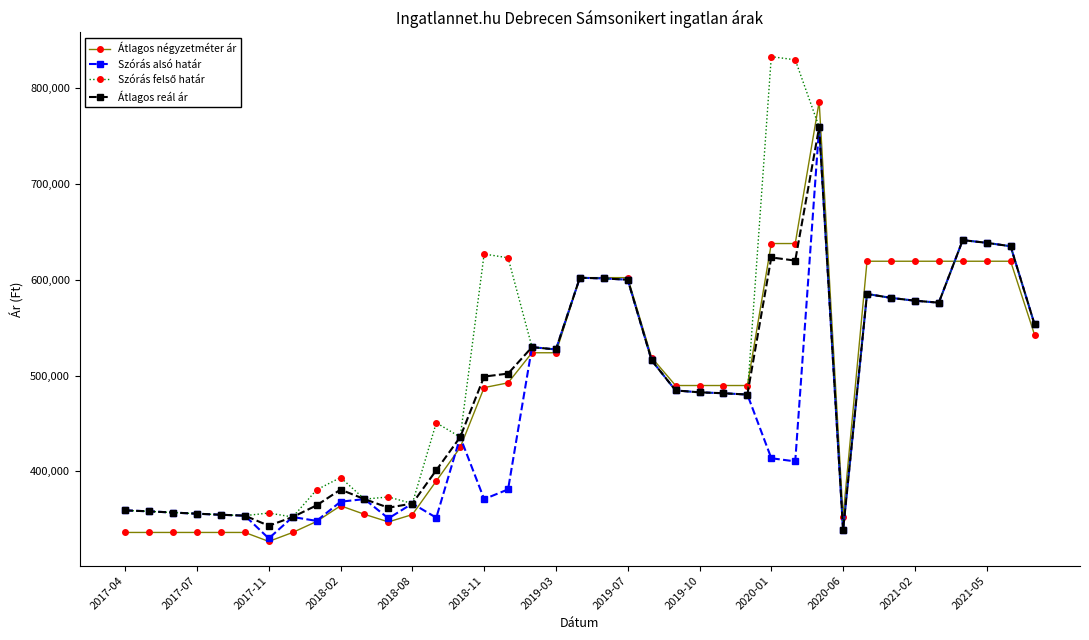

How many data points in Átlagos négyzetméter ár are less than 489583?

17